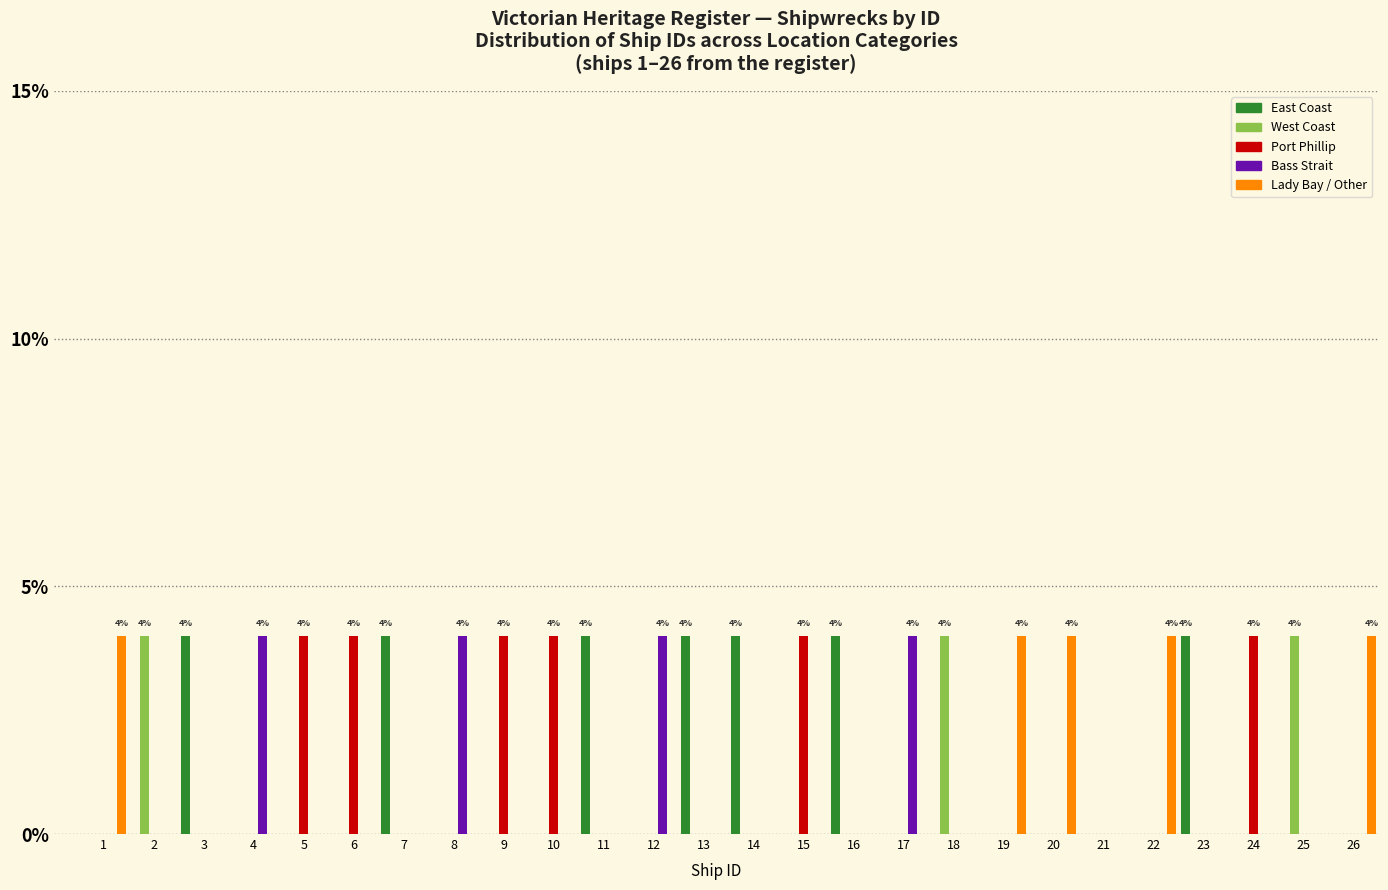

What is the maximum value for Lady Bay / Other?

4